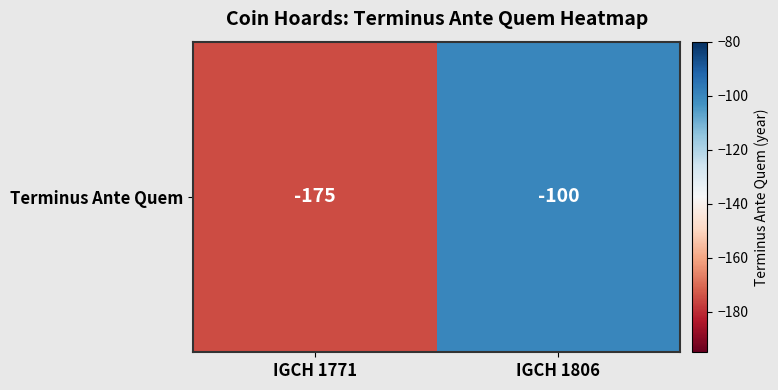

How many distinct data groups are displayed?

1